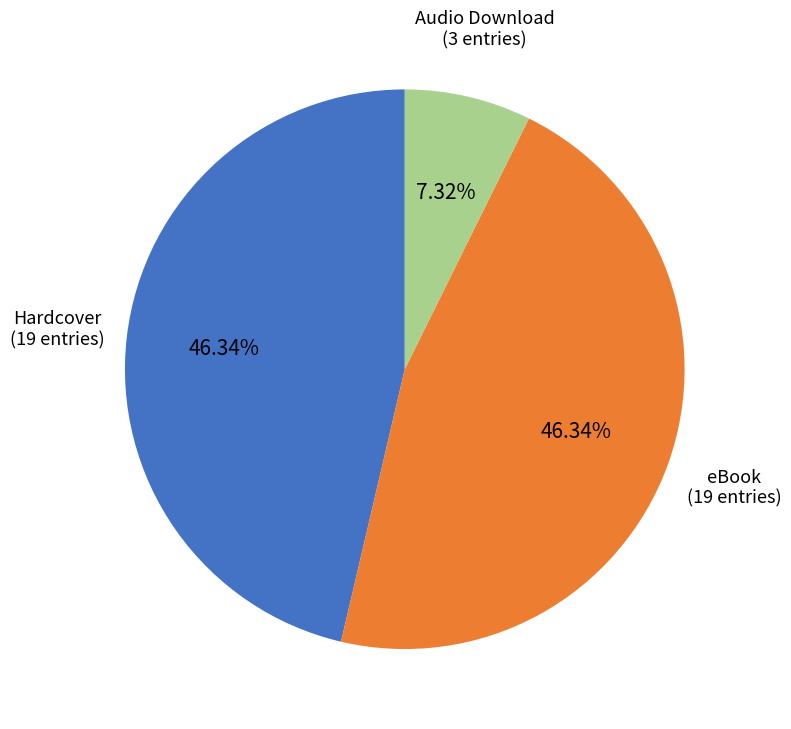

Is there a majority slice in this chart?

No